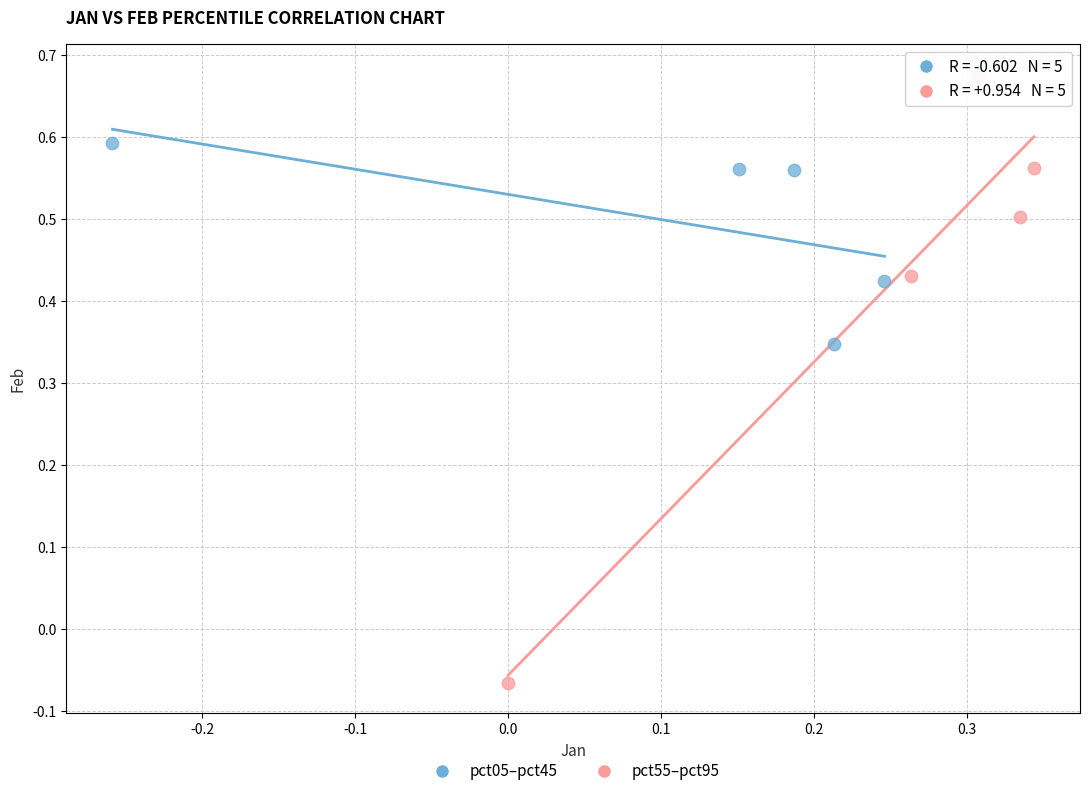

Which series has the largest Y range (max minus min)?

pct55–pct95